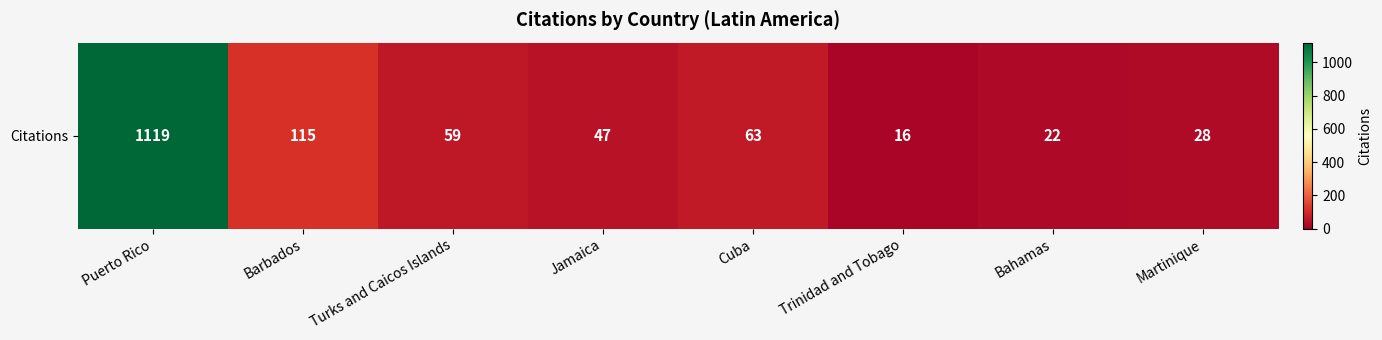

What is the difference between the values at Puerto Rico and Trinidad and Tobago?

1103